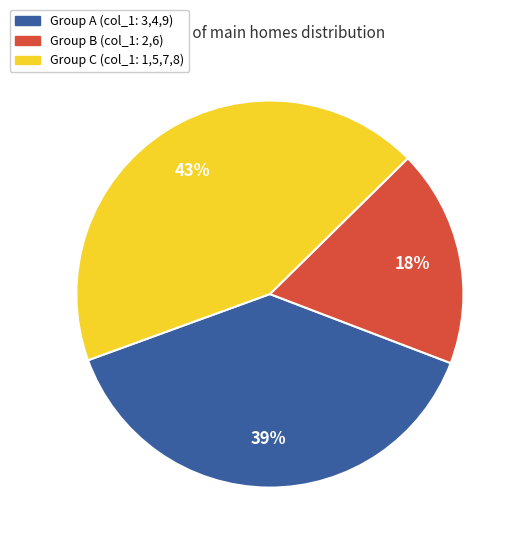

Is there a majority slice in this chart?

No